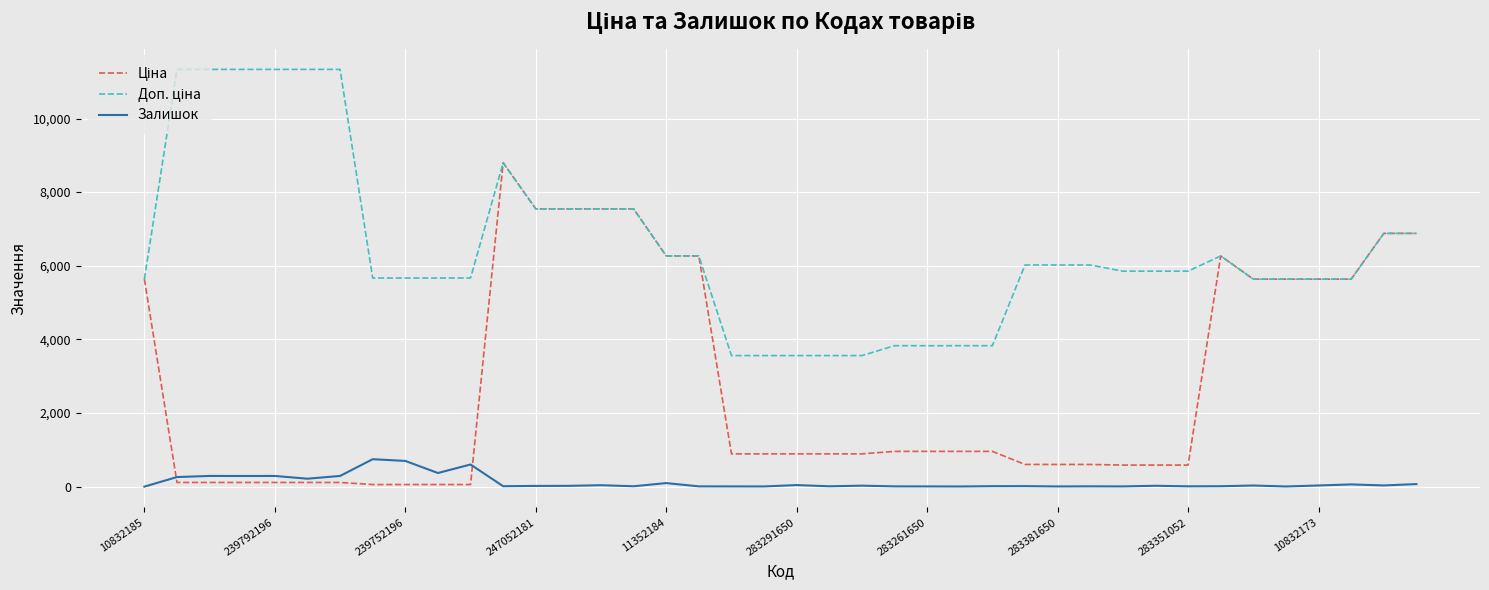

What is the greatest value displayed?

11334.0